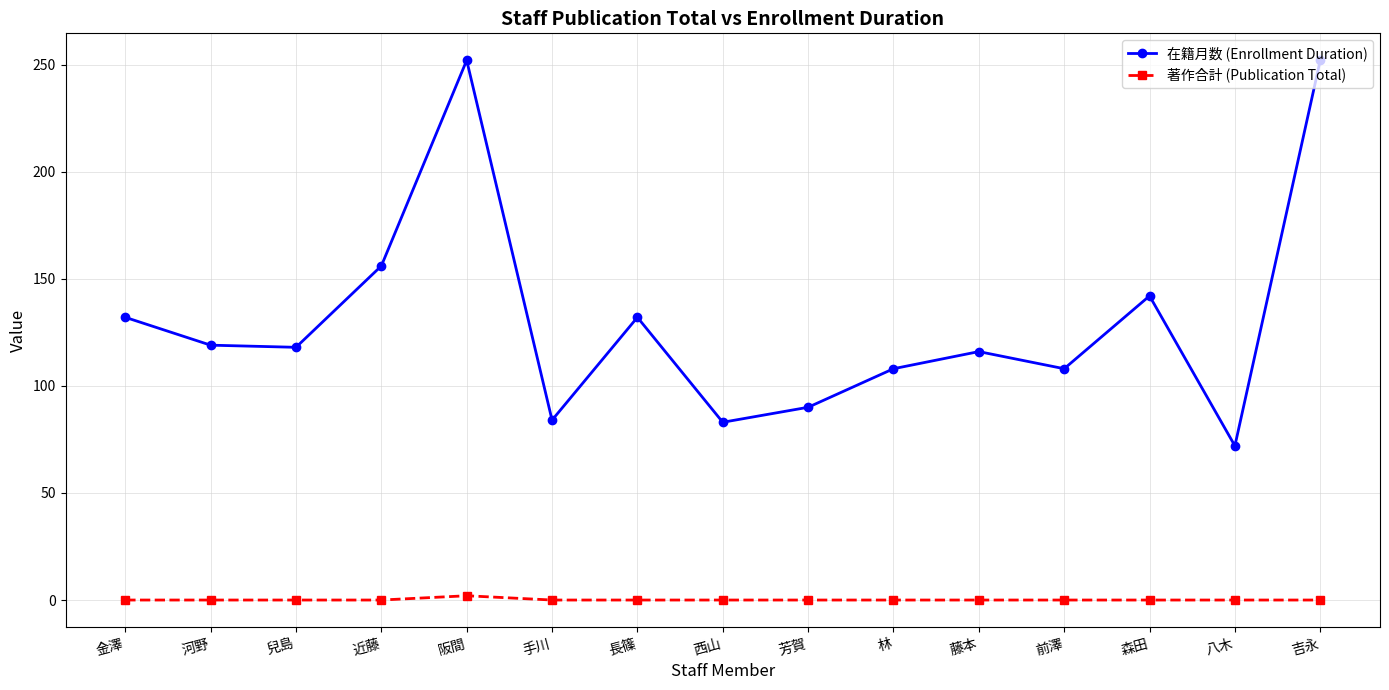

The 在籍月数 (Enrollment Duration) series shows 72 at 八木. True or false?

True